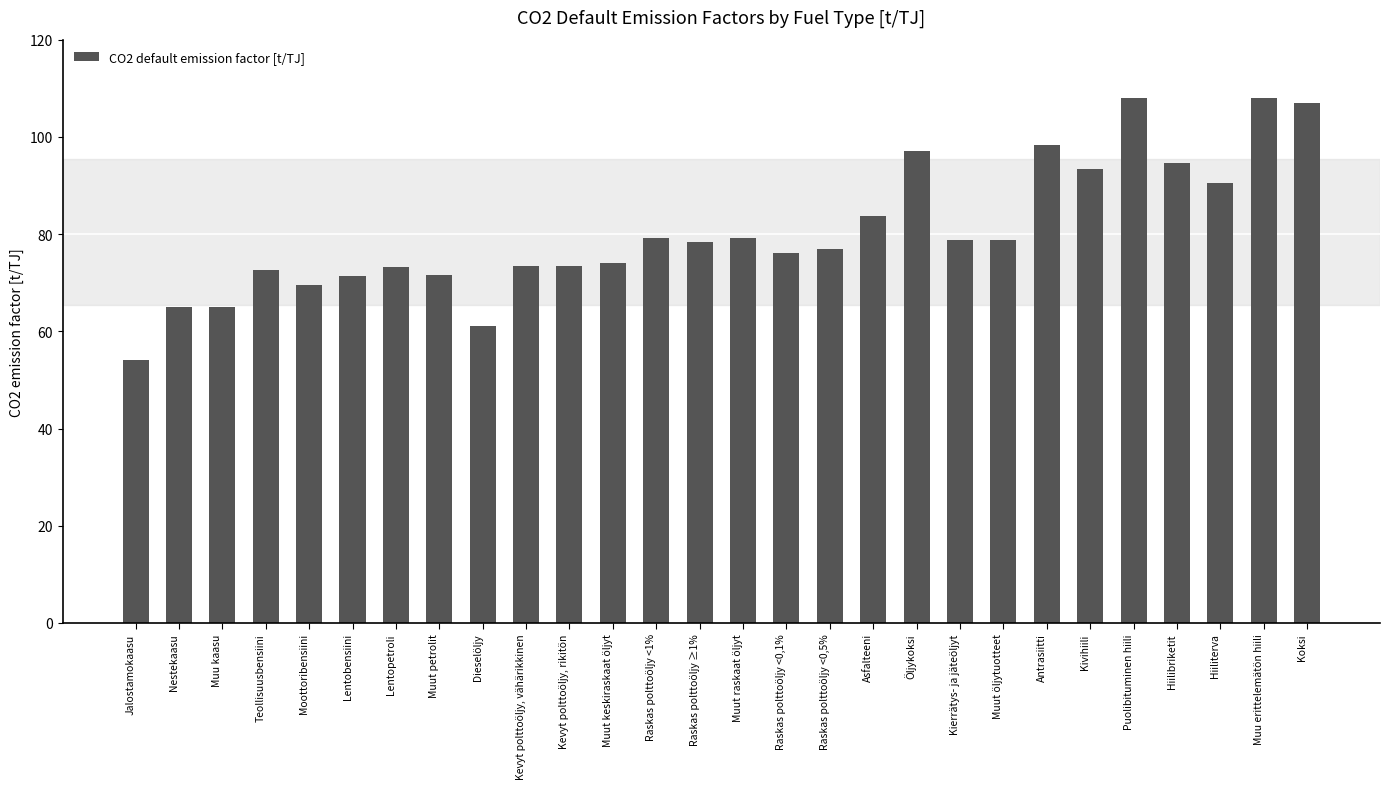

The chart shows a value of 90.6 at Hiiliterva. True or false?

True